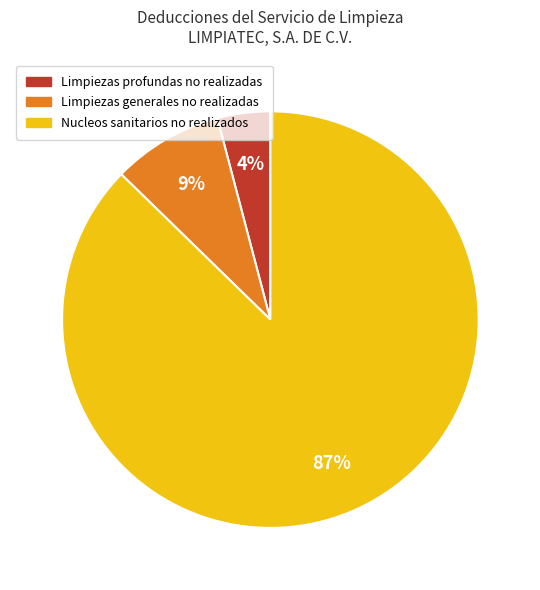

How many segments does this pie chart have?

3